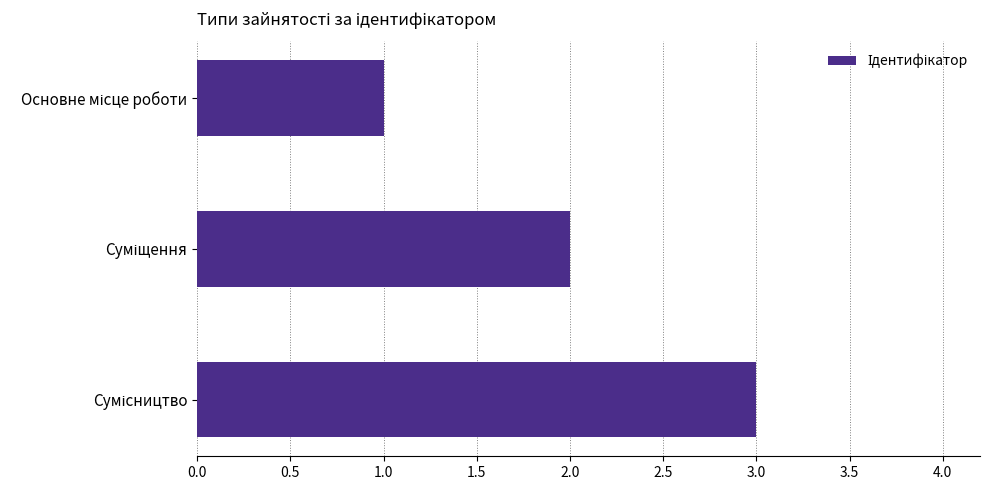

What is the maximum value shown in the chart?

3